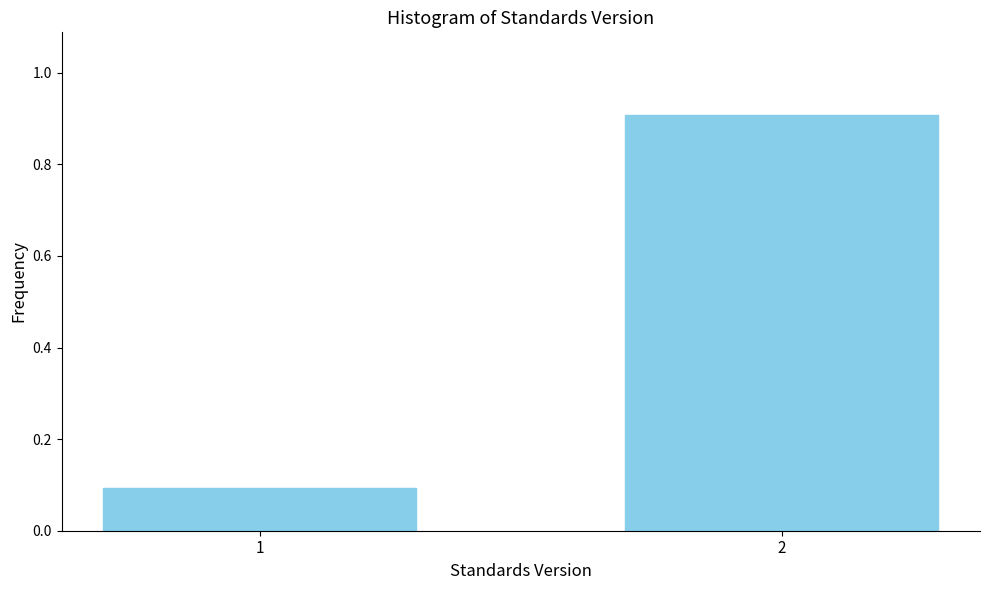

Reading left to right, transcribe all the data shown in this chart.

1=0.1	2=0.9